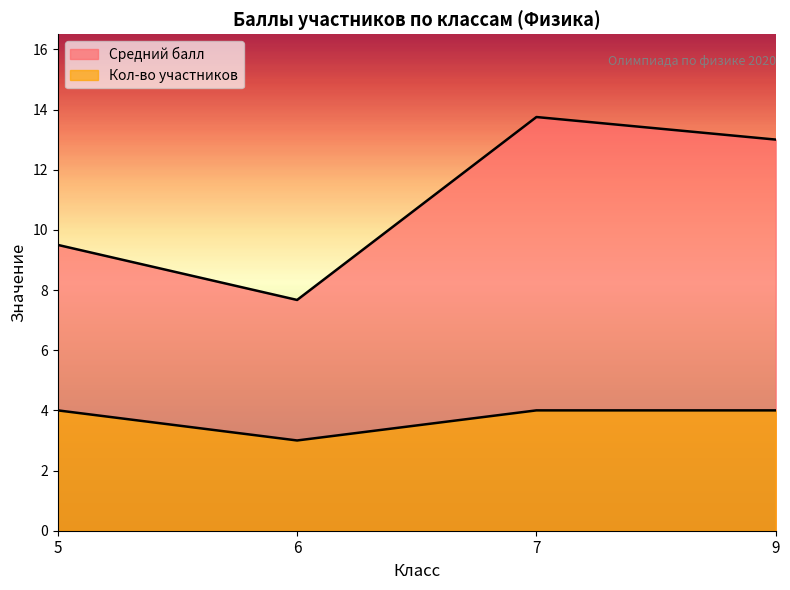

What is the approximate value of Кол-во участников at 5?

4.0